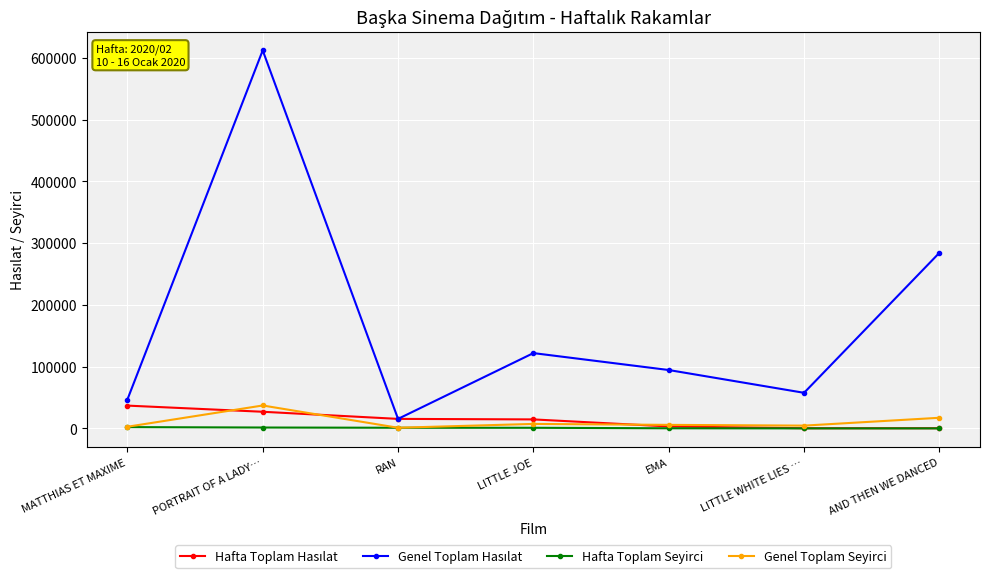

Is this an area chart (filled region under the line)?

No